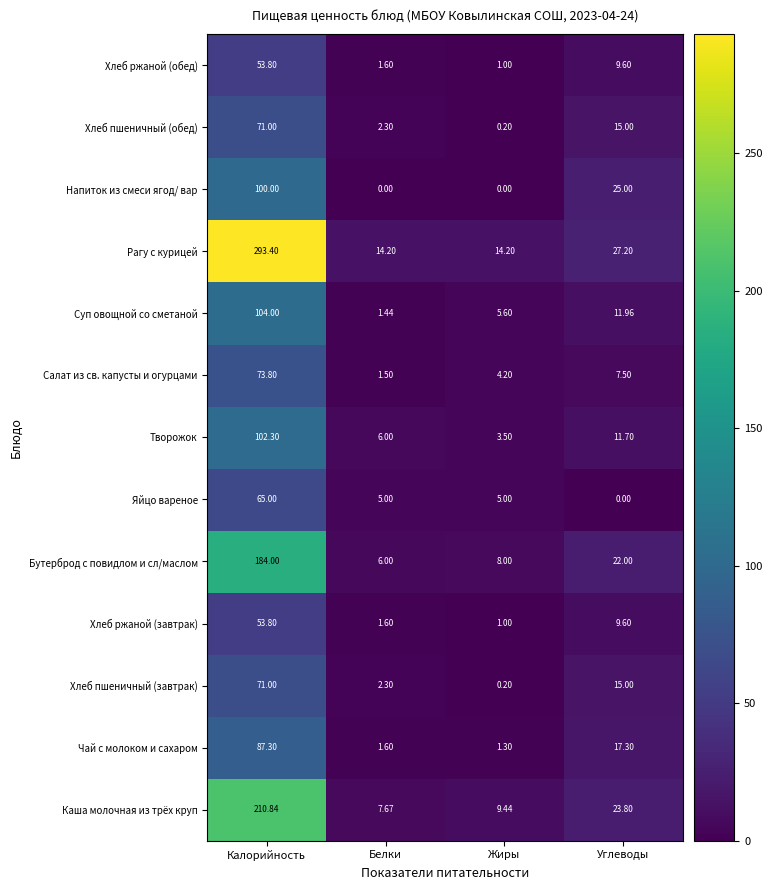

Is the value of Хлеб пшеничный (завтрак) at Белки greater than the value of Салат из св. капусты и огурцами at Углеводы?

No